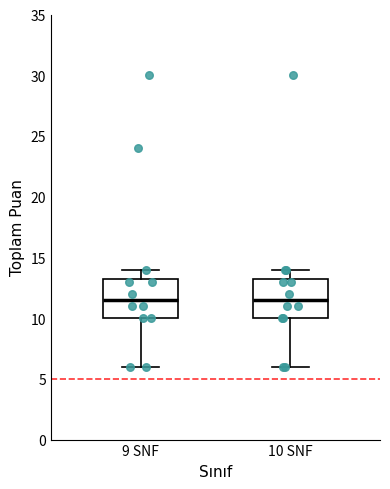

Reading left to right, transcribe this box plot: for each box, give where its median line is, the range the box spans, and where its two whiskers end, as read against the y-axis. The values are not printed on the chart, so give them approximately, as read against the axis.

9 SNF: median 11.5, box 10.0 to 13.5, whiskers 6.0 to 14.0
10 SNF: median 11.5, box 10.0 to 13.5, whiskers 6.0 to 14.0